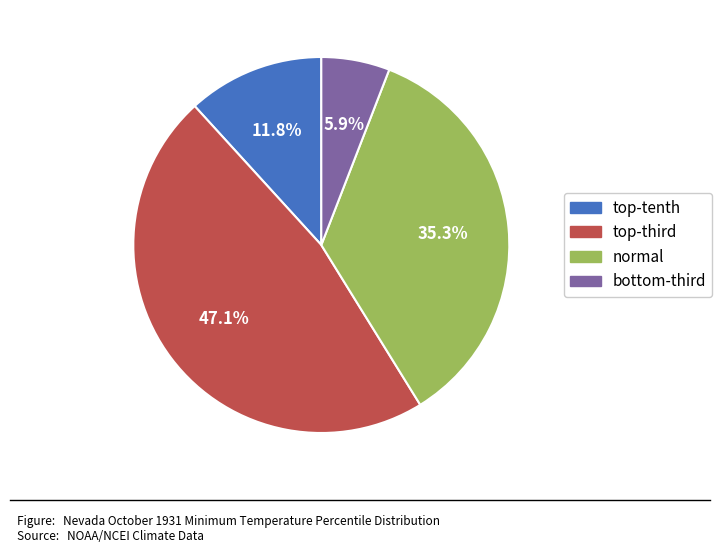

What percentage is the normal slice, to the nearest percent?

35%